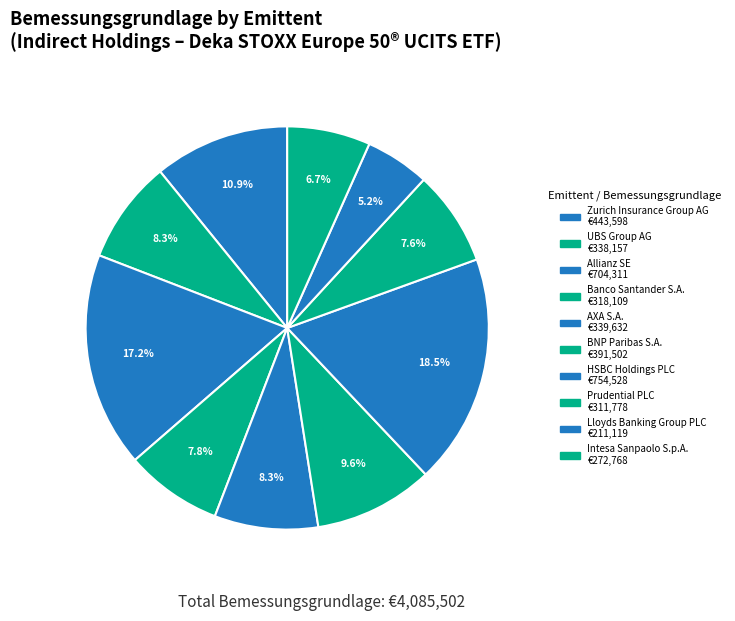

Rank the categories by value from highest to lowest.

HSBC Holdings PLC, Allianz SE, Zurich Insurance Group AG, BNP Paribas S.A., AXA S.A., UBS Group AG, Banco Santander S.A., Prudential PLC, Intesa Sanpaolo S.p.A., Lloyds Banking Group PLC